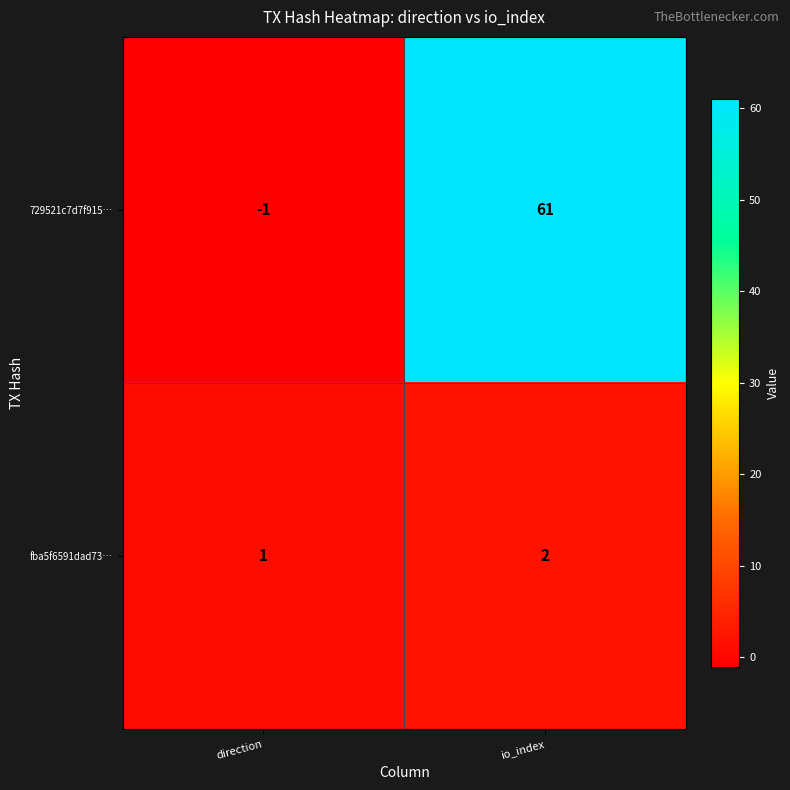

Which series has the largest total across all categories?

729521c7d7f915…